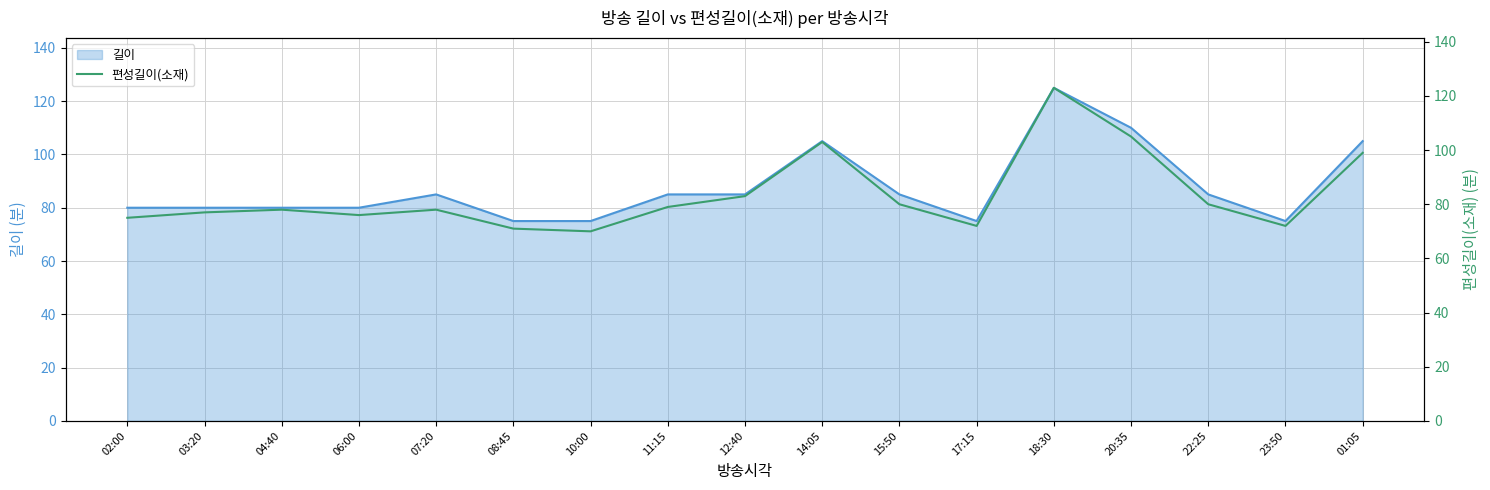

What value does the 편성길이(소재) series have at 01:05, to the nearest 10?

100